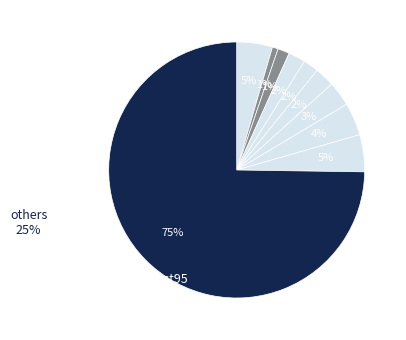

Count the number of slices in the pie.

10